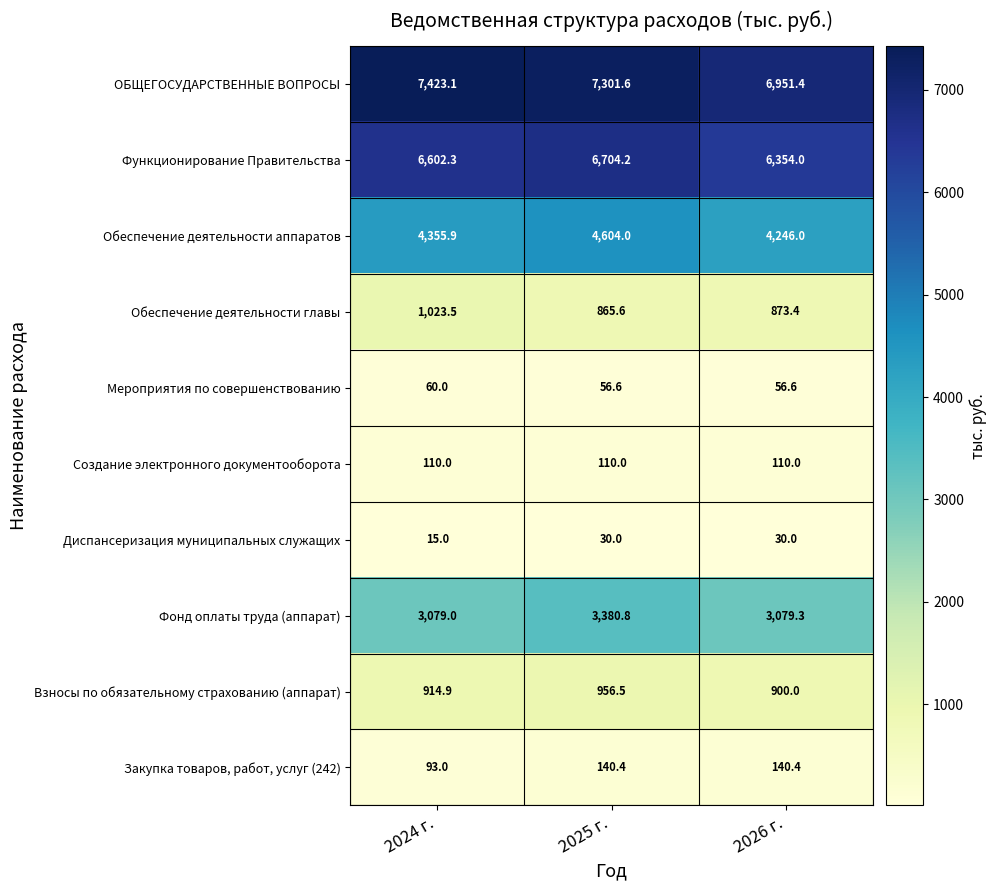

Which series has the widest spread of values?

ОБЩЕГОСУДАРСТВЕННЫЕ ВОПРОСЫ